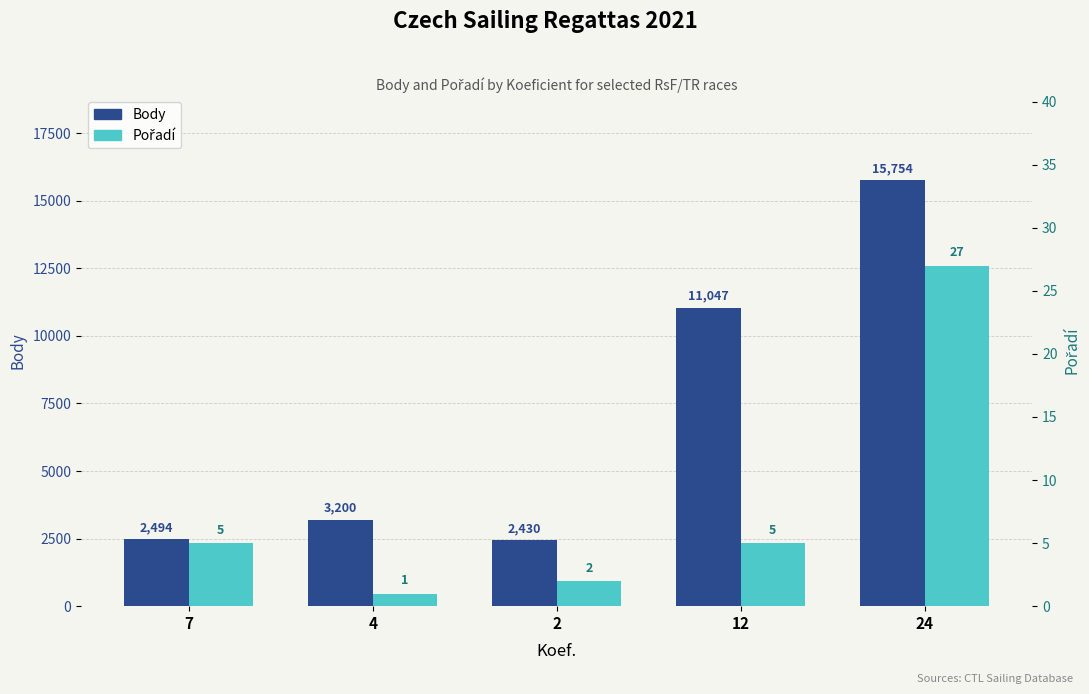

What is the difference between the highest and lowest values at 7?

2489